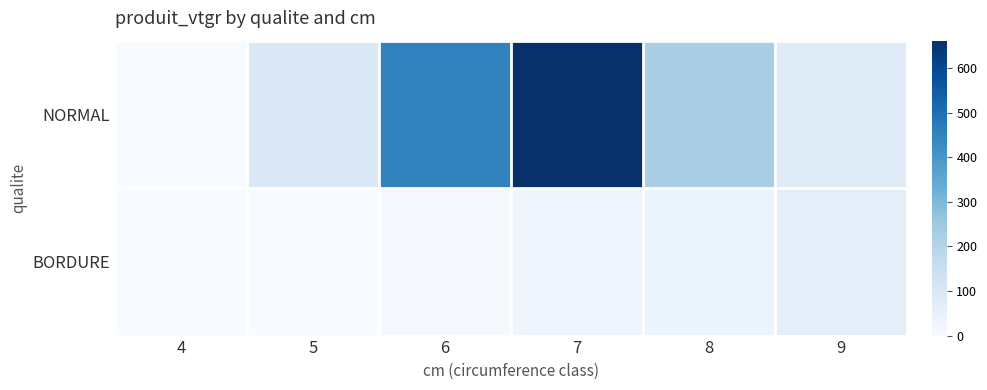

Between 4 and 7, which is larger?

7